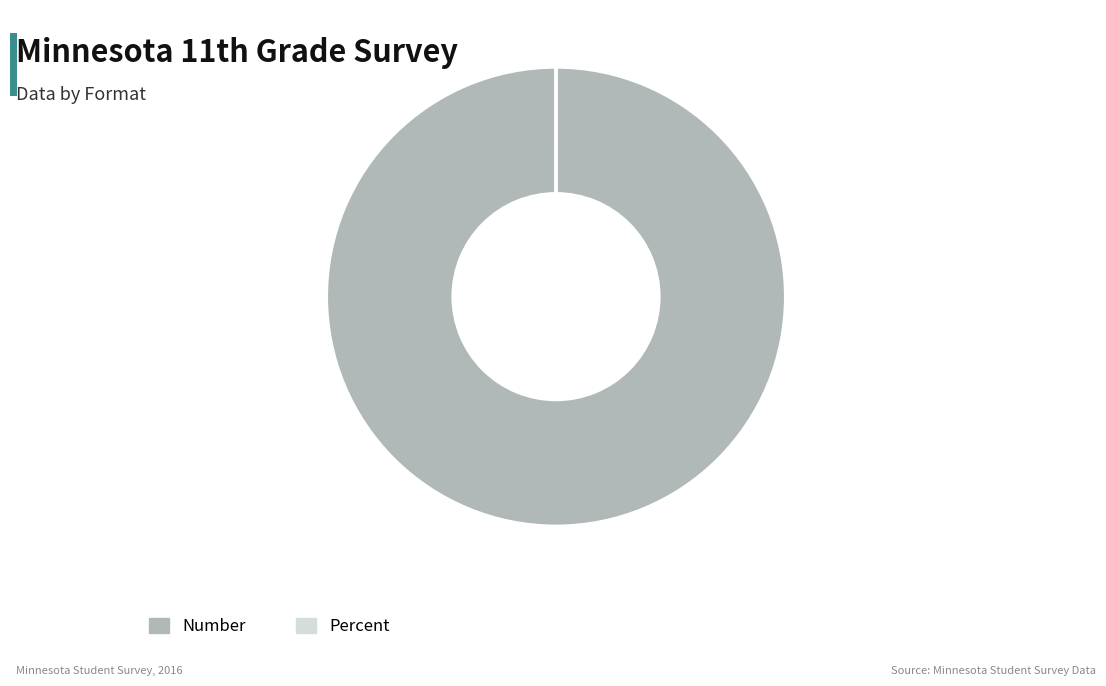

Which slice is the largest?

Number